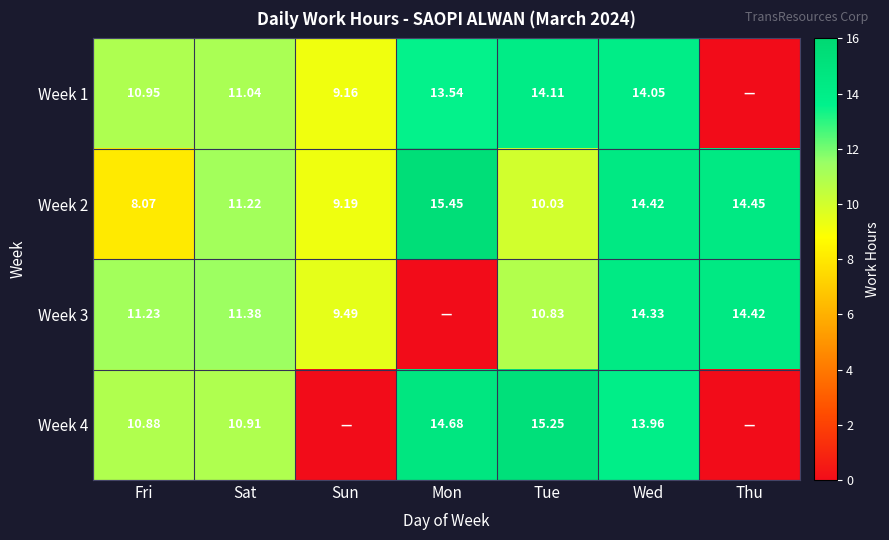

Is the value of Week 4 at Mon greater than the value of Week 3 at Sun?

Yes